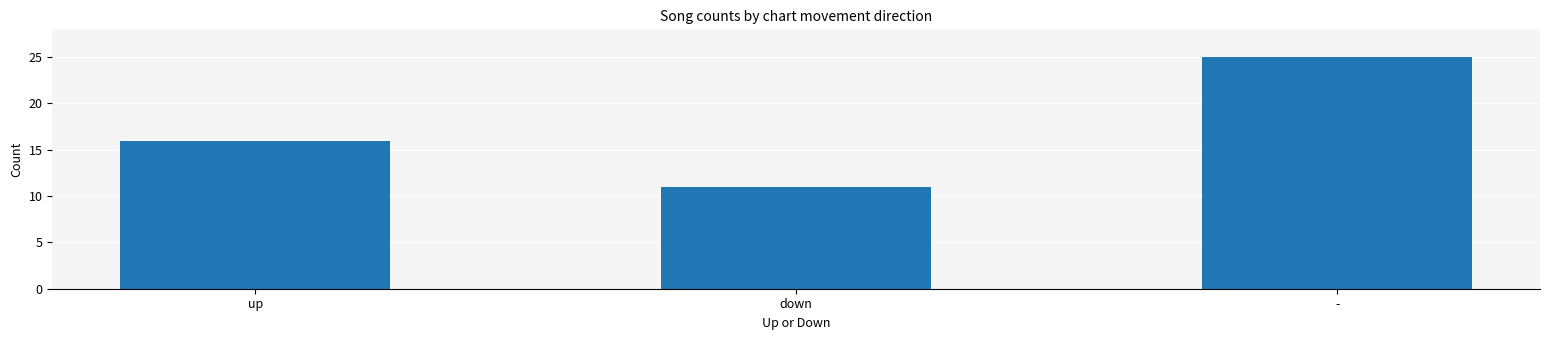

What is the difference between the maximum and minimum values?

14